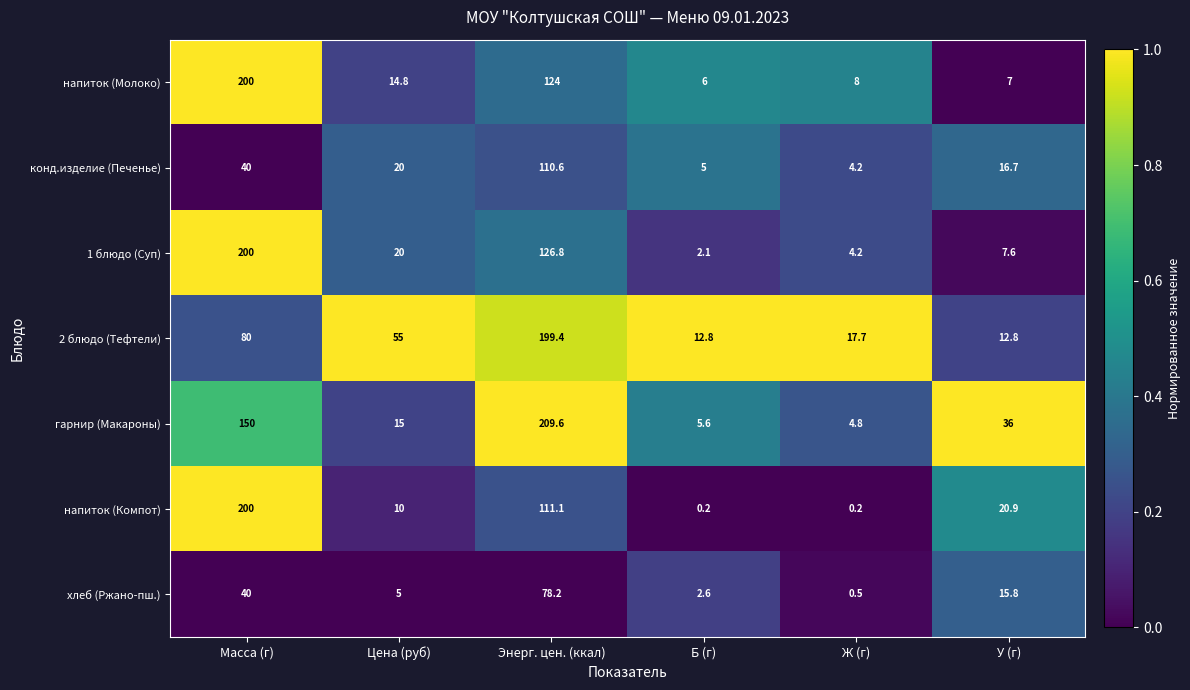

What is the maximum value shown in the chart?

209.6